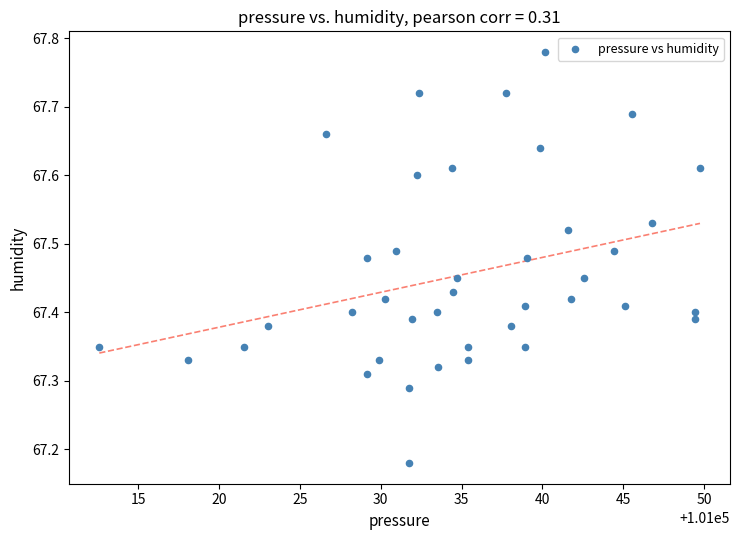

What is the range of X values (max minus min)?

37.2